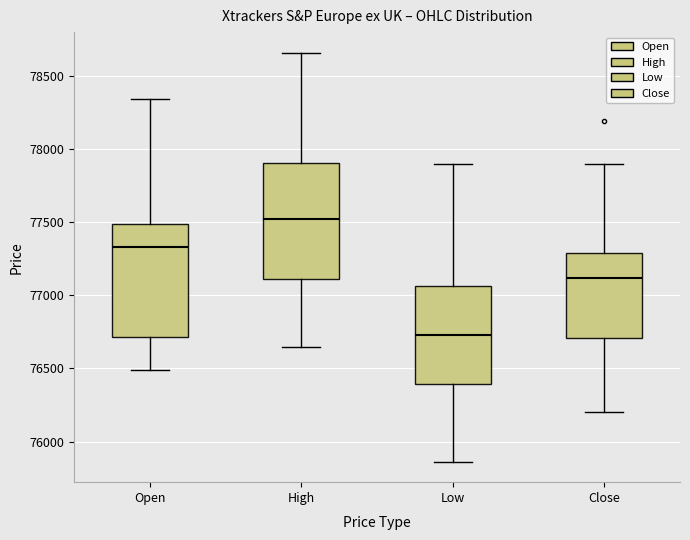

Reading left to right, read every box against the y-axis: the position of its median line, the range the box covers, and the ends of its whiskers. The values are not printed on the chart, so give them approximately, as read against the axis.

Open: median 77350, box 76700 to 77500, whiskers 76500 to 78350
High: median 77500, box 77100 to 77900, whiskers 76650 to 78650
Low: median 76750, box 76400 to 77050, whiskers 75850 to 77900
Close: median 77100, box 76700 to 77300, whiskers 76200 to 77900